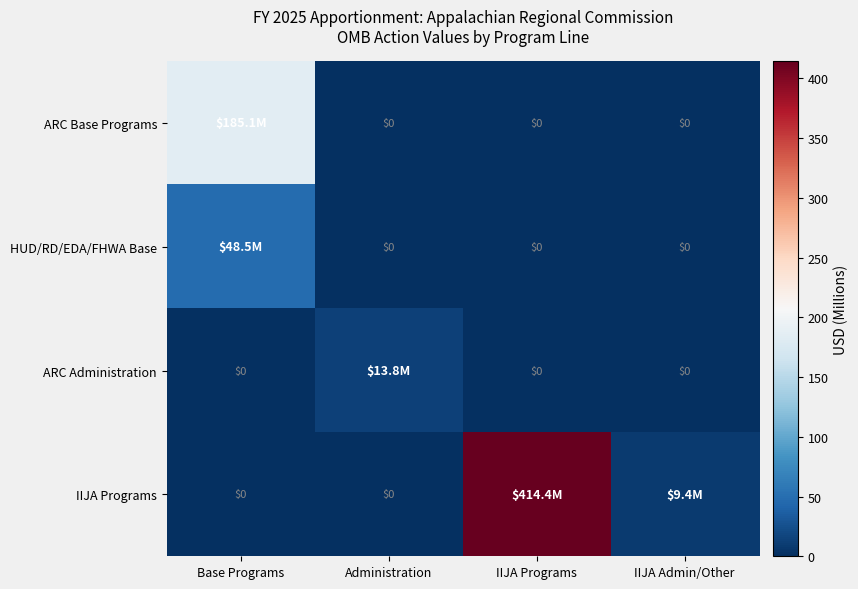

The value of HUD/RD/EDA/FHWA Base at Base Programs is 48.5. True or false?

True